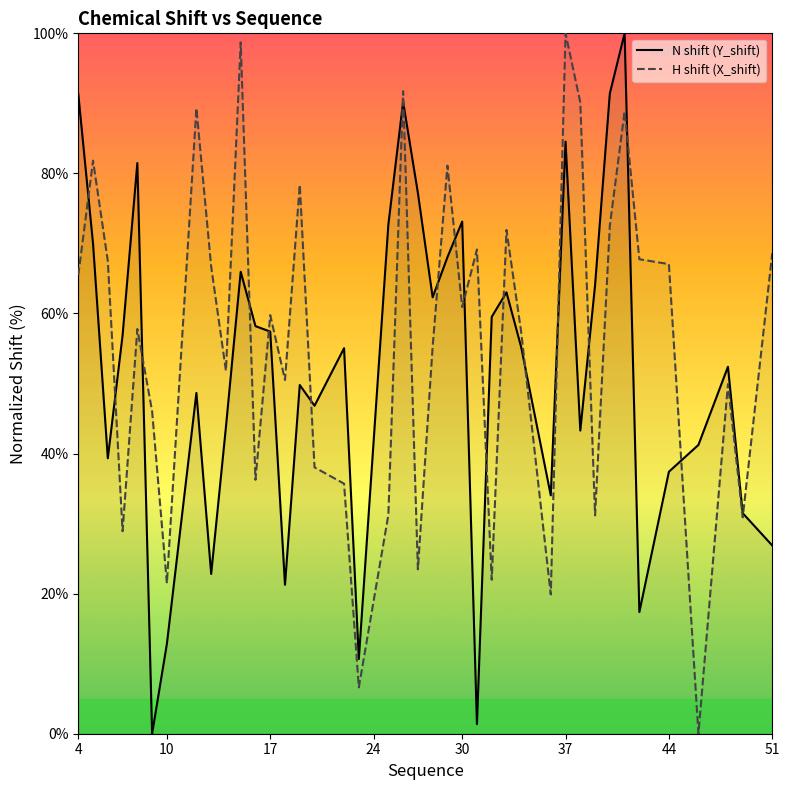

What is the value of the H shift (X_shift) point at the 21st from the left?

23.5